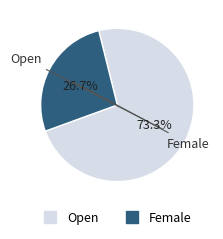

What is the smallest slice in the pie chart?

Female